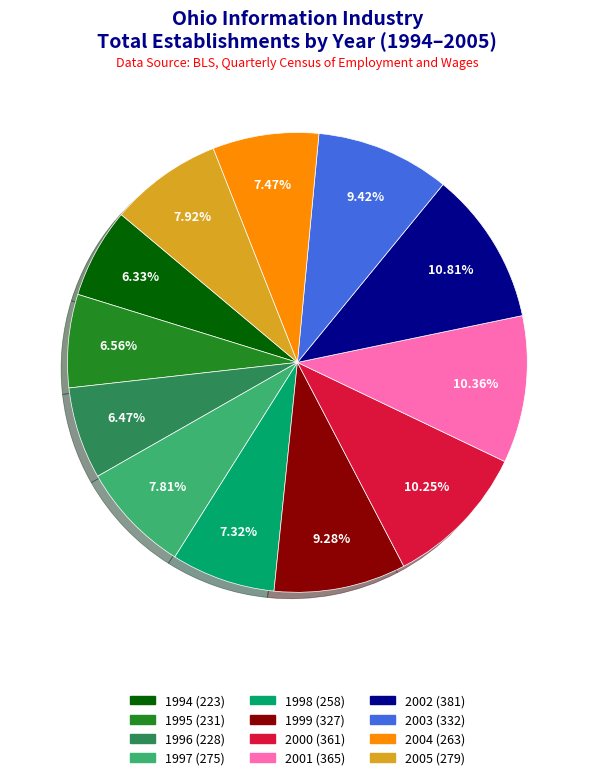

How many slices are in this pie chart?

12